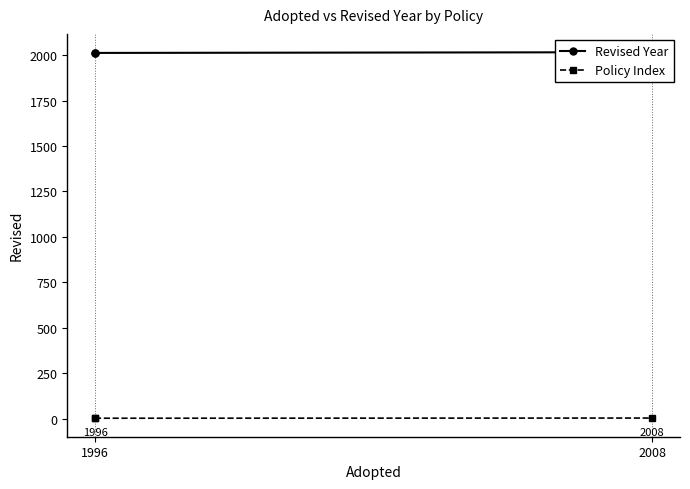

What value does the Policy Index series have at 1996?

1